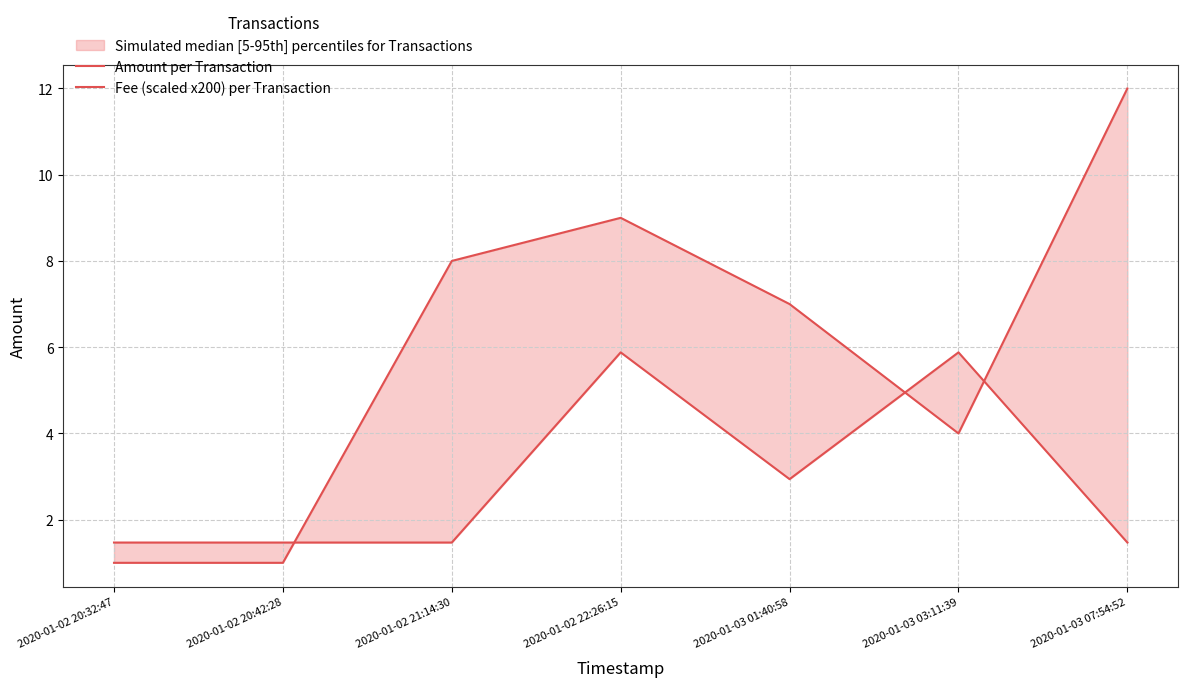

Is this an area chart (filled region under the line)?

No